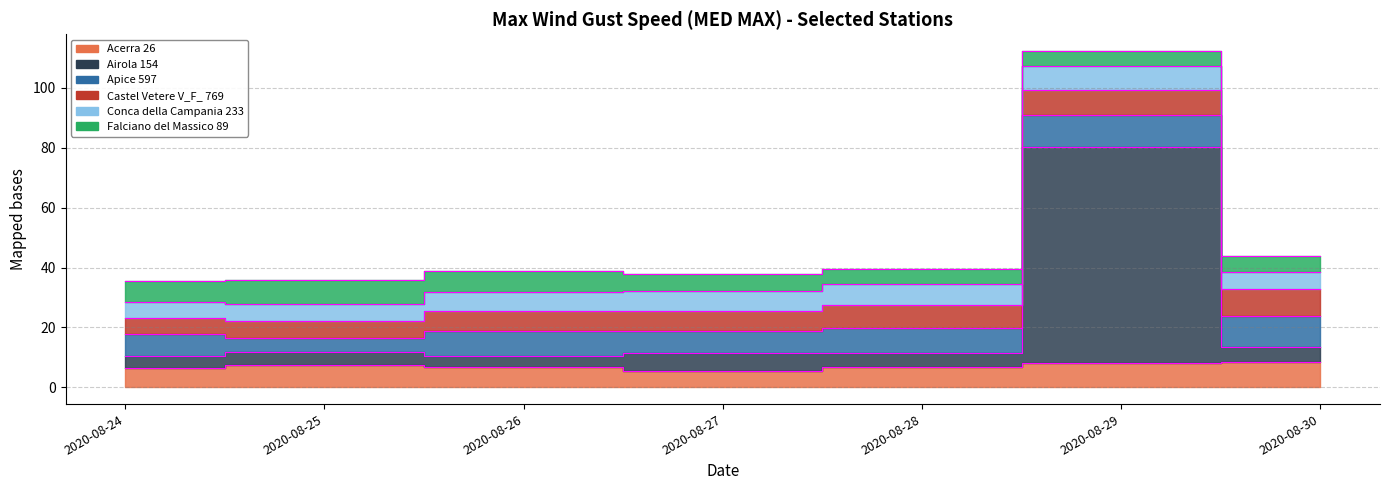

At which label is Conca della Campania 233 closest to 6?

2020-08-26